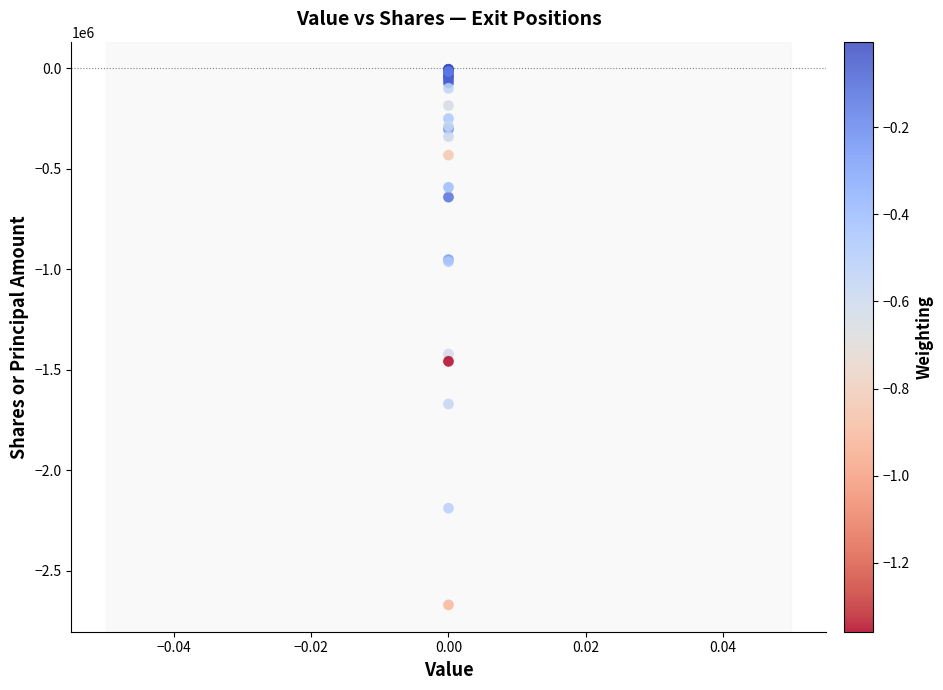

What Y value in the scatter plot is closest to -1336191?

-1421123